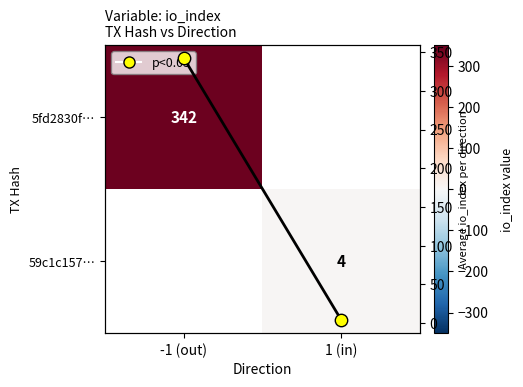

At which label is 5fd2830f… closest to 342?

-1 (out)